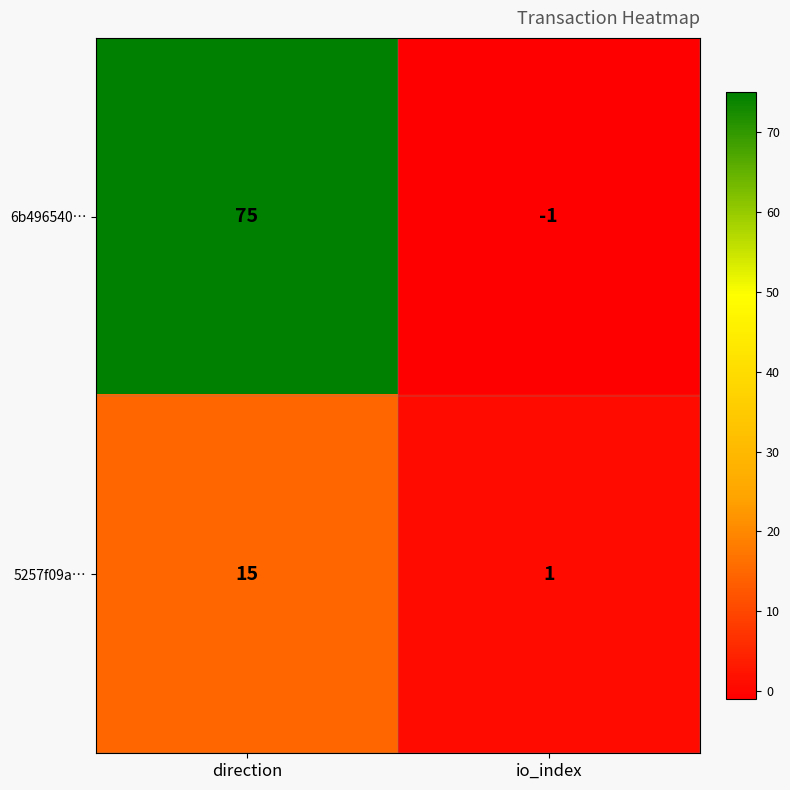

Between direction and io_index, which series saw the biggest shift?

6b496540…